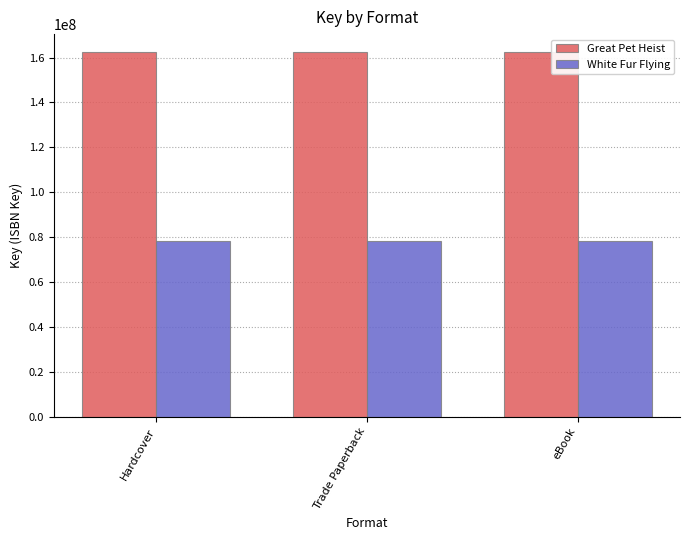

What is the approximate value of Great Pet Heist at Hardcover?

162325998